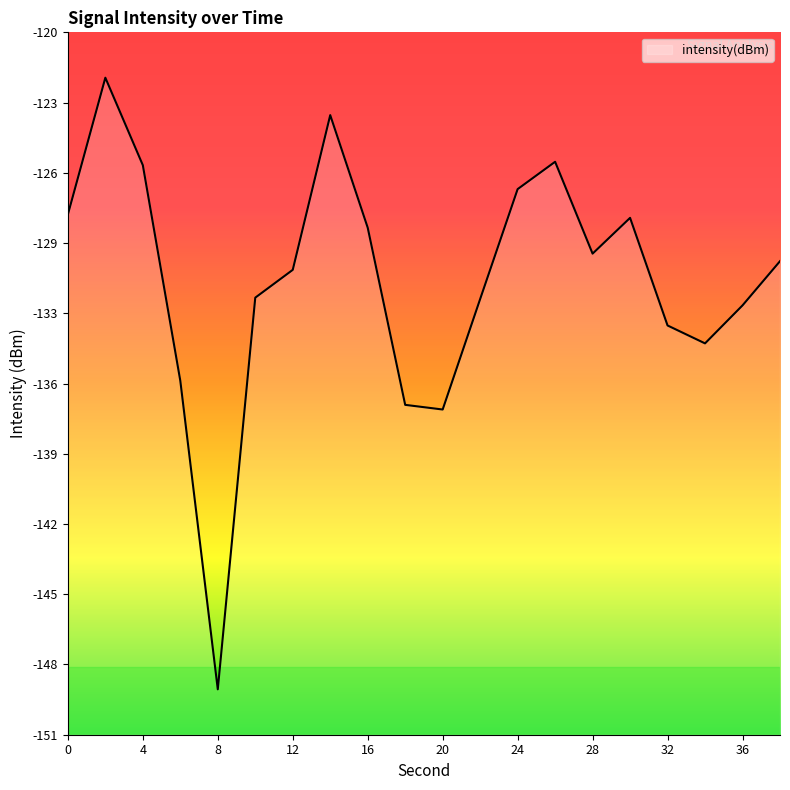

Is it true that the value at 32 is -28.3?

False